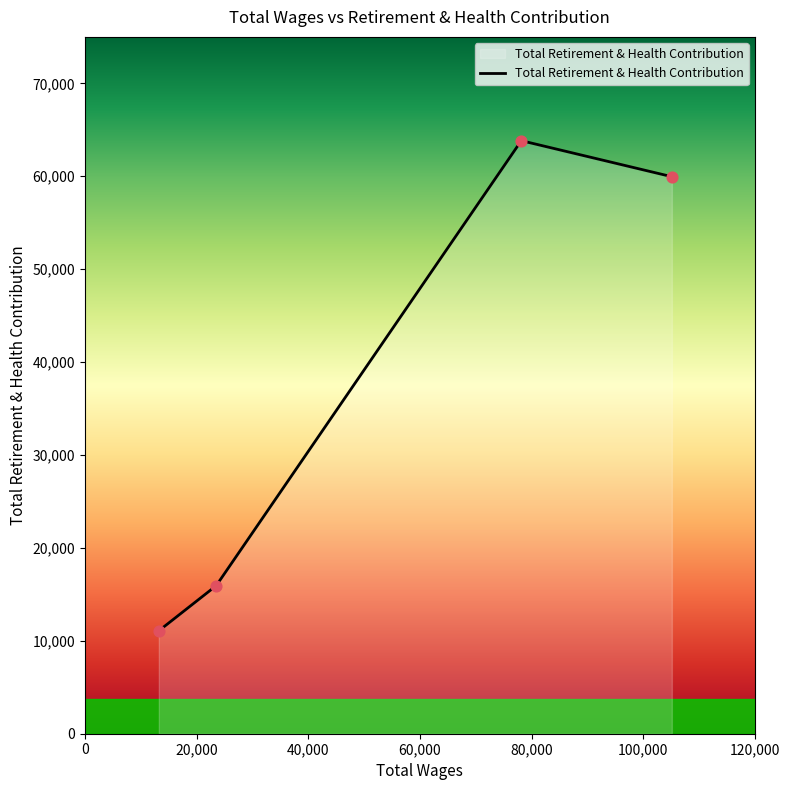

True or false: there are more than 2 points higher than both neighbors.

False